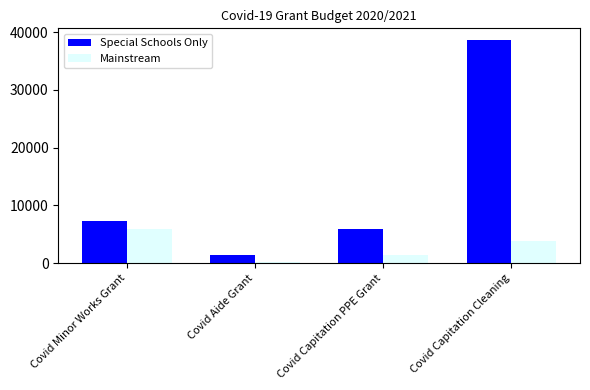

What position from the left is Covid Capitation Cleaning?

4